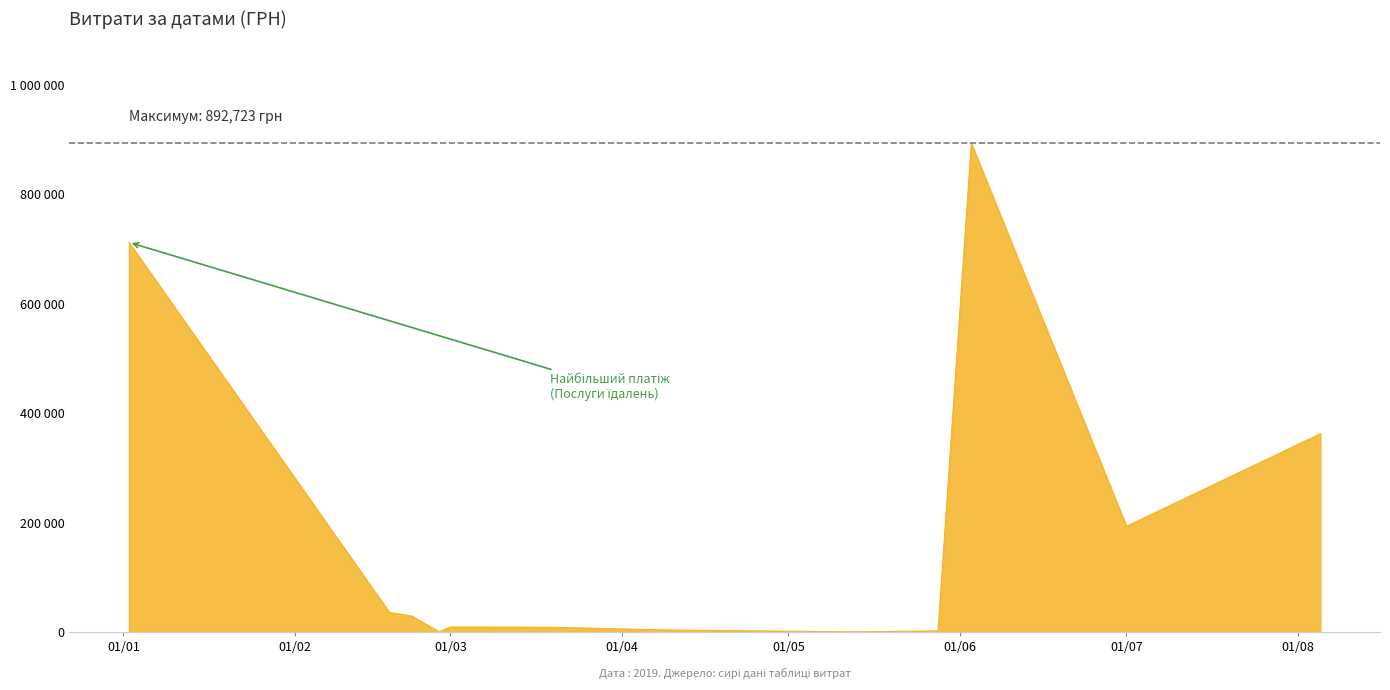

Does the chart have visible grid lines?

No